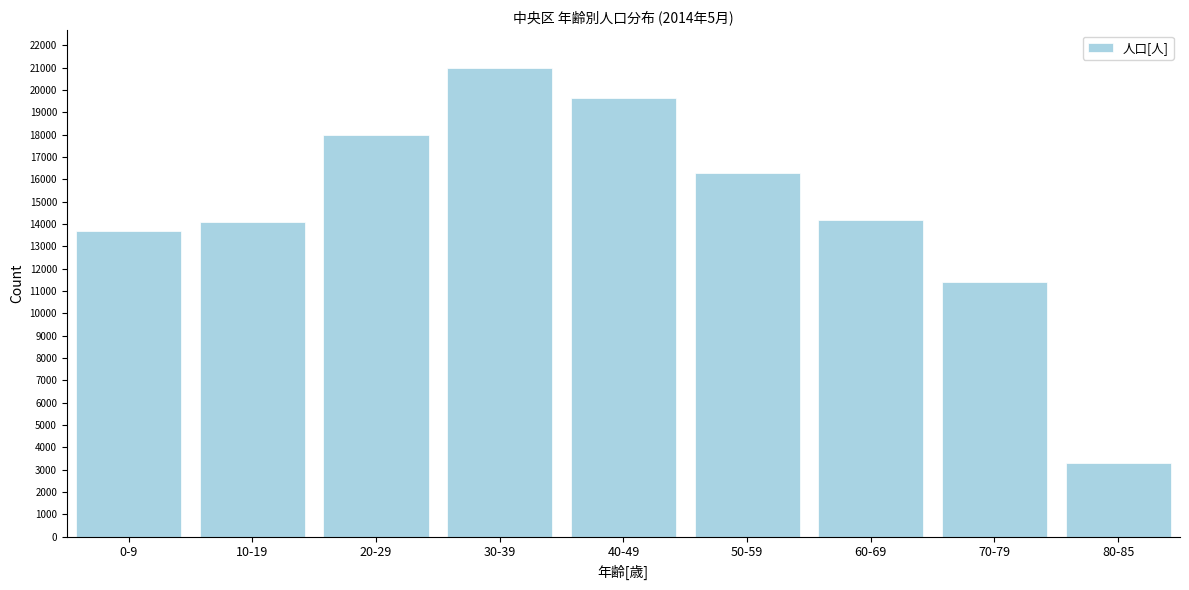

Reading left to right, what are all the values shown in this chart?

13678	14101	18002	21001	19650	16280	14200	11400	3300